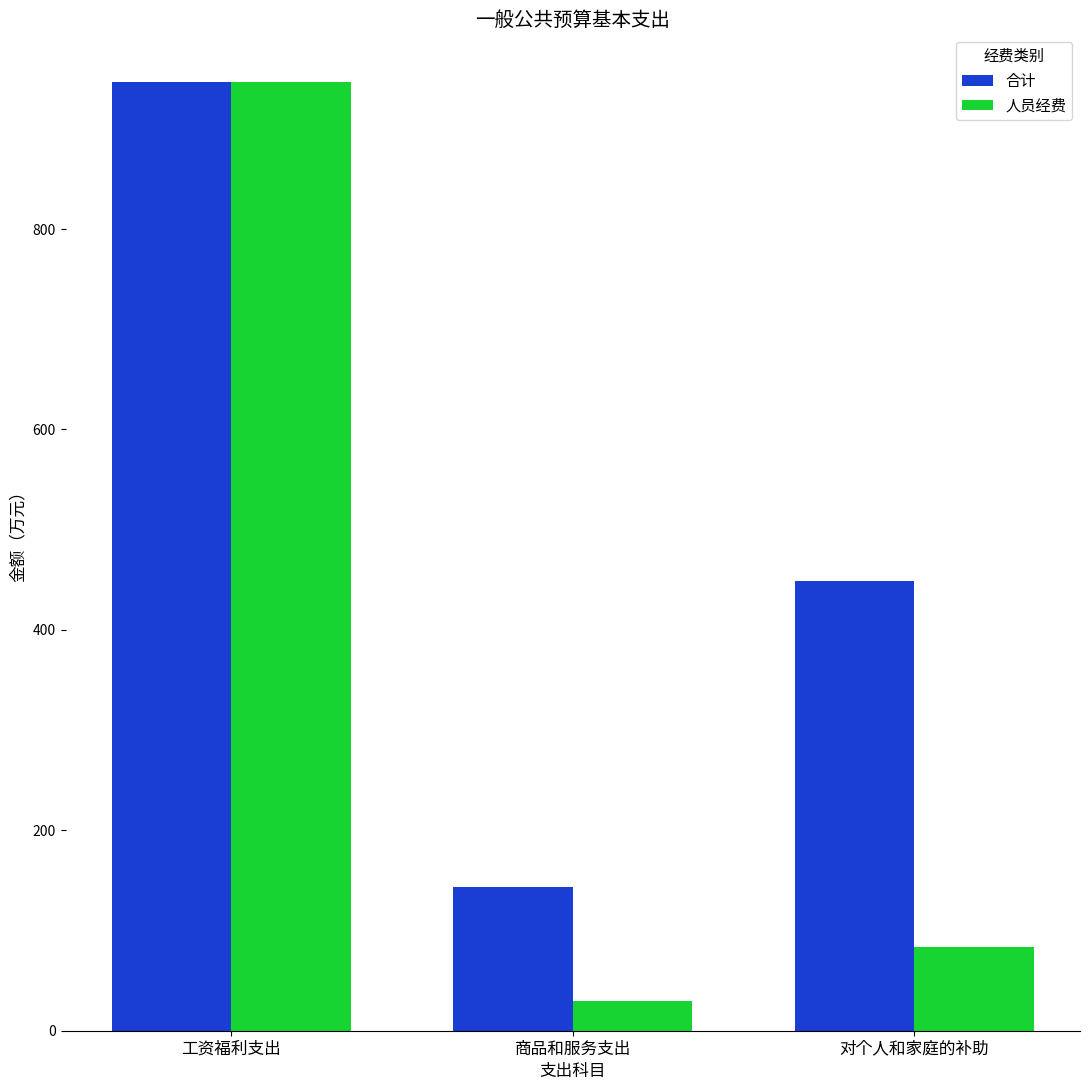

How many groups of bars are there?

3